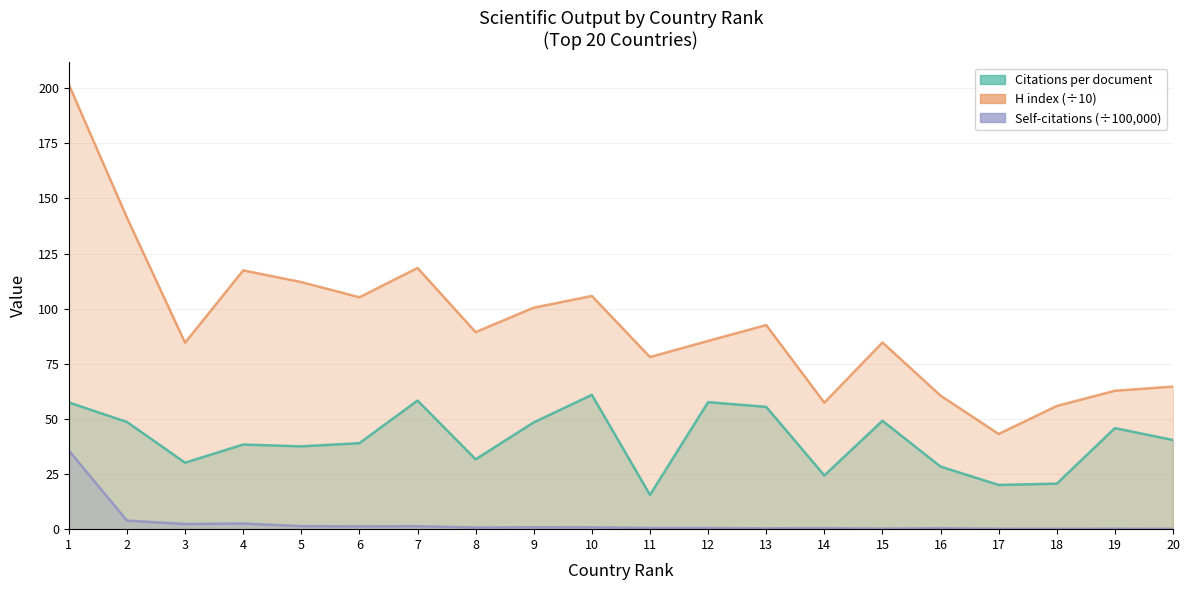

At which category does the chart reach its peak across all series?

1